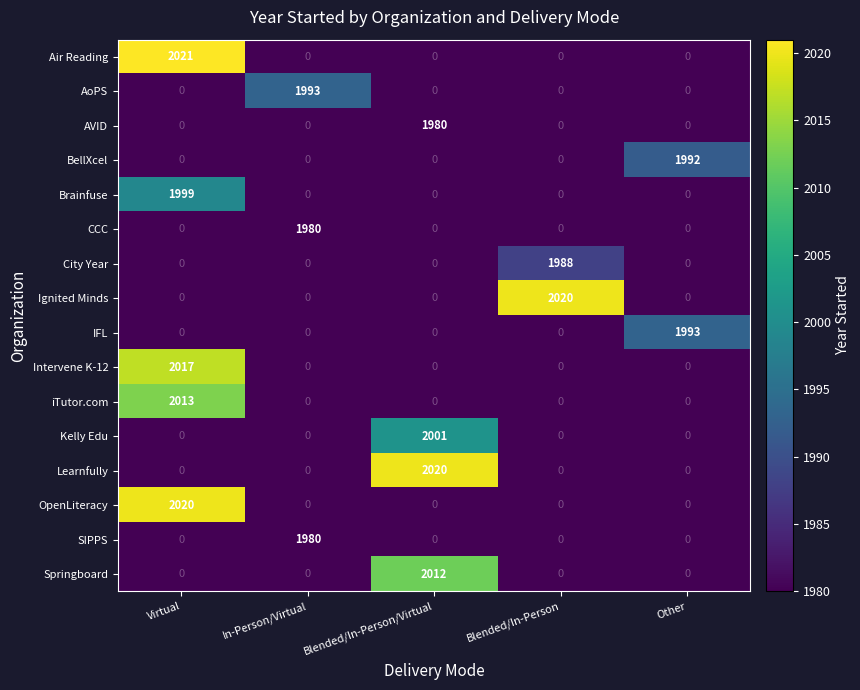

What is the spread (max minus min) of values at Blended/In-Person?

2020